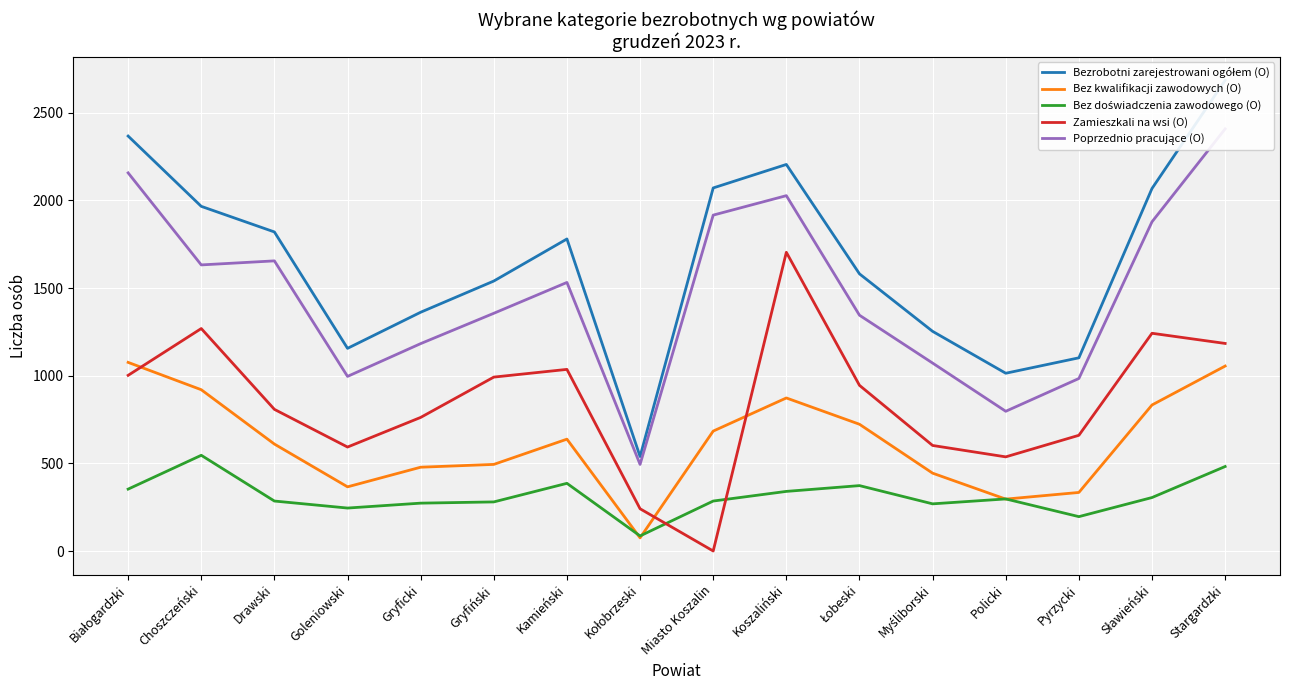

Is it true that Bez kwalifikacji zawodowych (O) equals 1685 at Białogardzki?

False